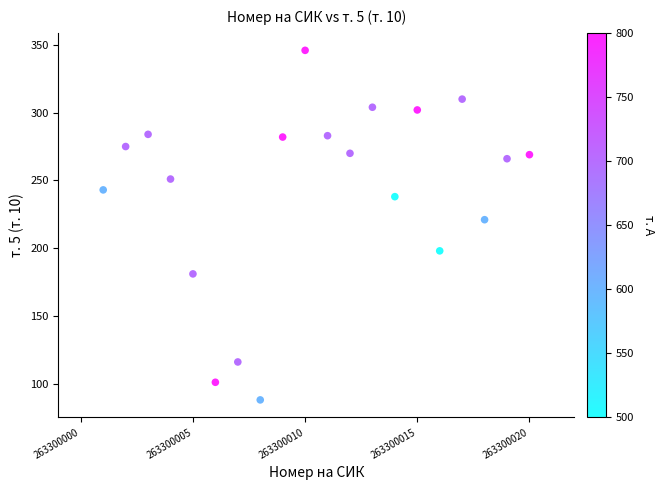

What Y value in the scatter plot is closest to 217?

221